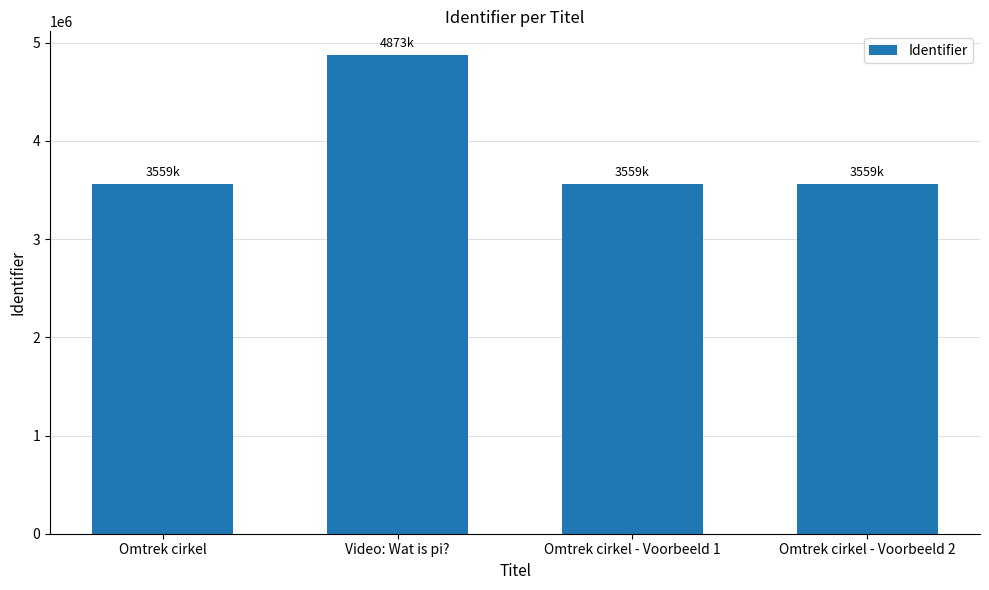

What position from the left is Video: Wat is pi??

2